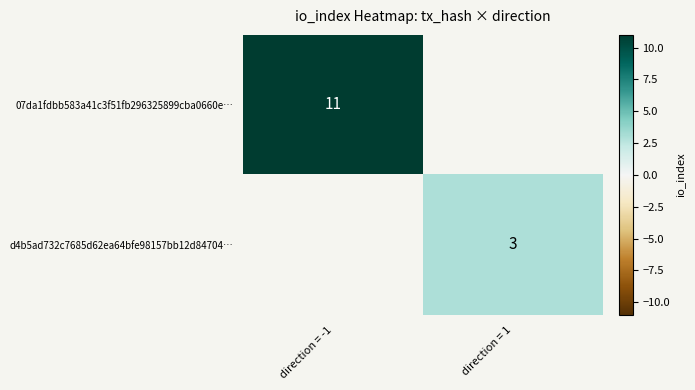

Is it true that 07da1fdbb583a41c3f51fb296325899cba0660e… equals 14 at direction = -1?

False